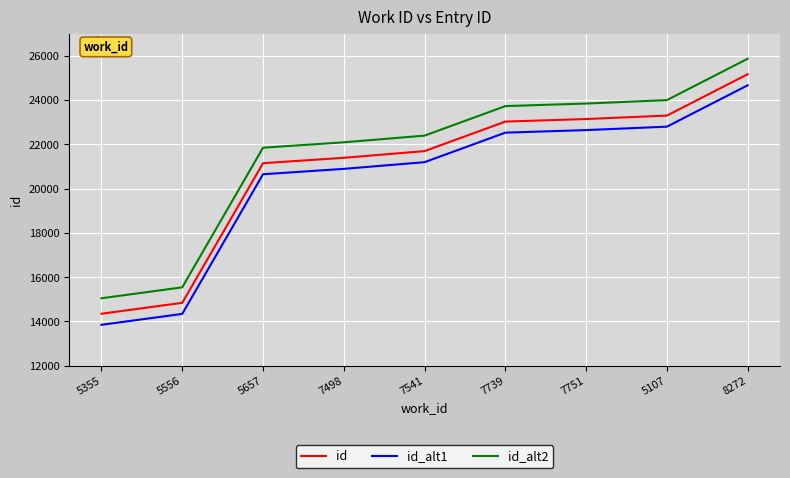

What are all the series names shown in the legend?

id, id_alt1, id_alt2